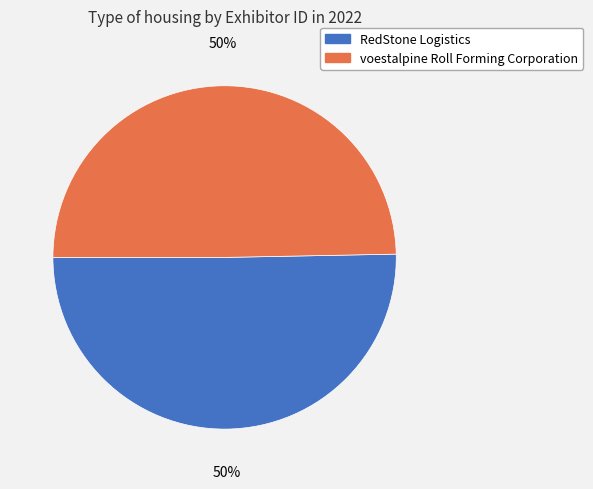

What is the ratio of the value at voestalpine Roll Forming Corporation to the value at RedStone Logistics?

1.0